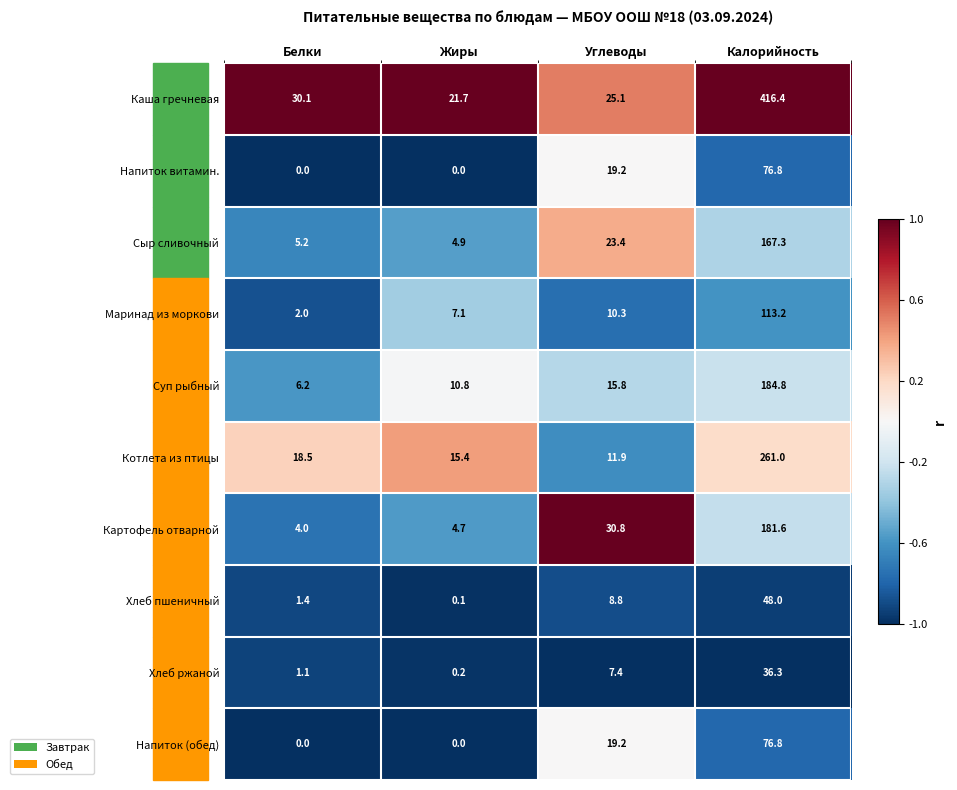

Which category has the highest value across all series?

Калорийность